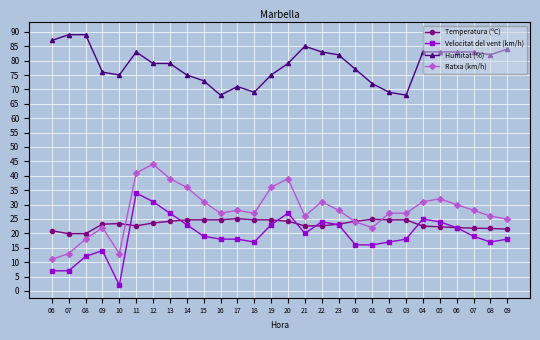

True or false: Ratxa (km/h) and Humitat (%) intersect in this chart.

False